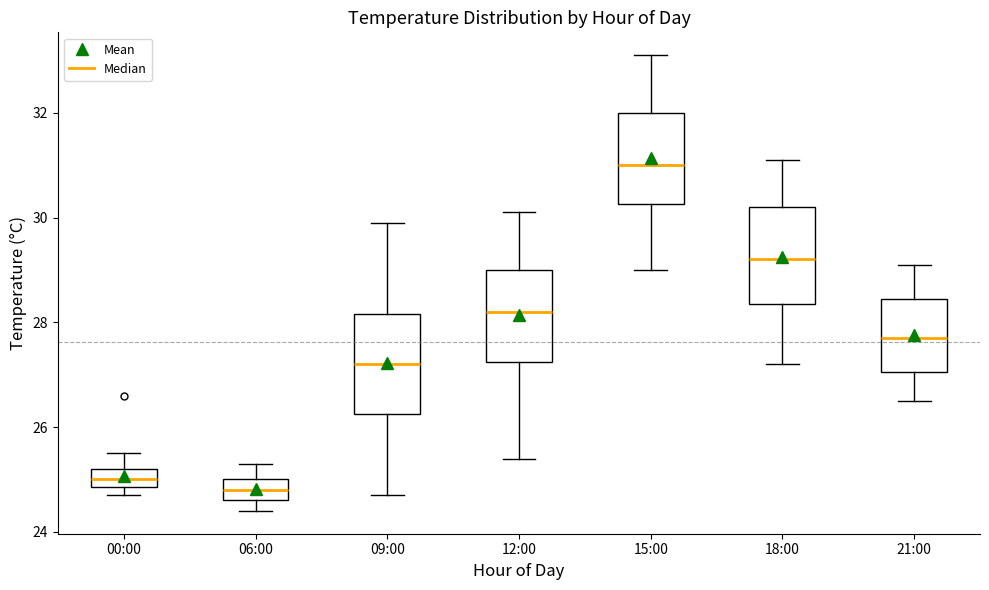

Reading left to right, transcribe this box plot: for each box, give where its median line is, the range the box spans, and where its two whiskers end, as read against the y-axis. The values are not printed on the chart, so give them approximately, as read against the axis.

00:00: median 25.0, box 24.8 to 25.2, whiskers 24.8 (just below the box's lower edge) to 25.6
06:00: median 24.8, box 24.6 to 25.0, whiskers 24.4 to 25.4
09:00: median 27.2, box 26.2 to 28.2, whiskers 24.8 to 30.0
12:00: median 28.2, box 27.2 to 29.0, whiskers 25.4 to 30.2
15:00: median 31.0, box 30.2 to 32.0, whiskers 29.0 to 33.2
18:00: median 29.2, box 28.4 to 30.2, whiskers 27.2 to 31.2
21:00: median 27.8, box 27.0 to 28.4, whiskers 26.6 to 29.2